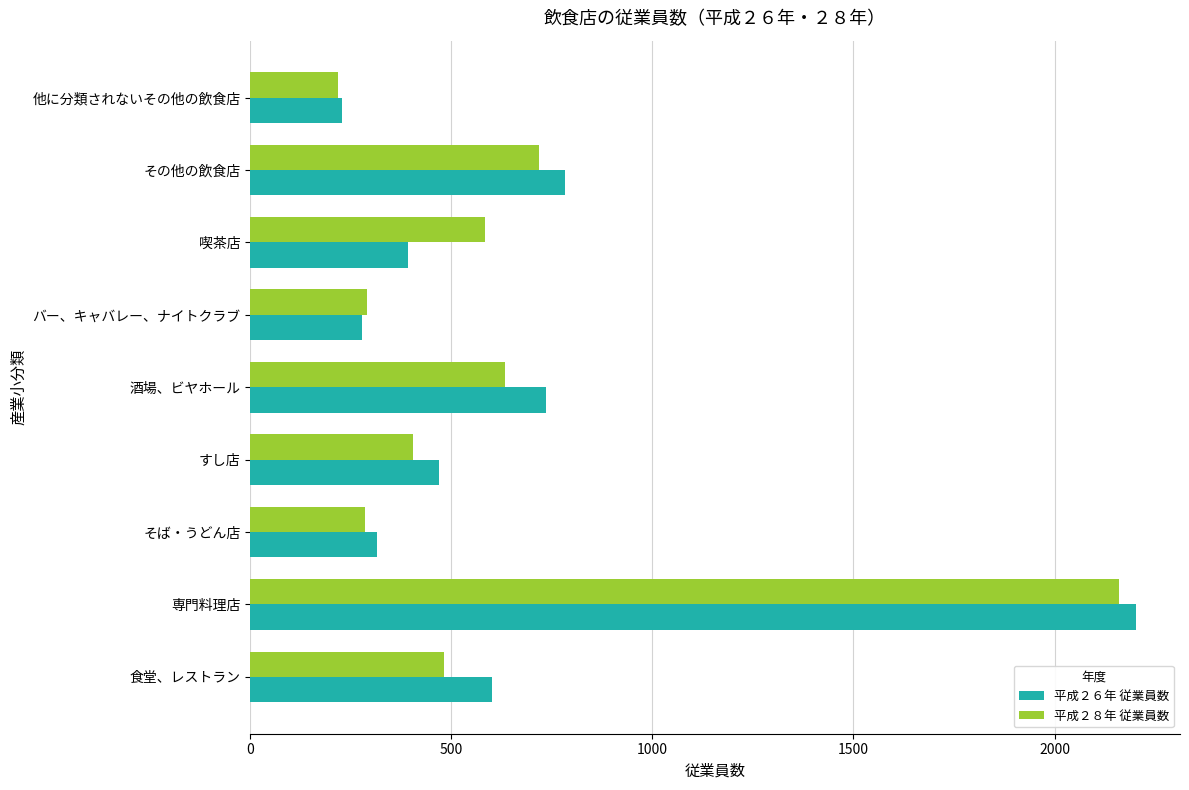

Rank the categories by 平成２６年 従業員数 value from highest to lowest.

専門料理店, その他の飲食店, 酒場、ビヤホール, 食堂、レストラン, すし店, 喫茶店, そば・うどん店, バー、キャバレー、ナイトクラブ, 他に分類されないその他の飲食店